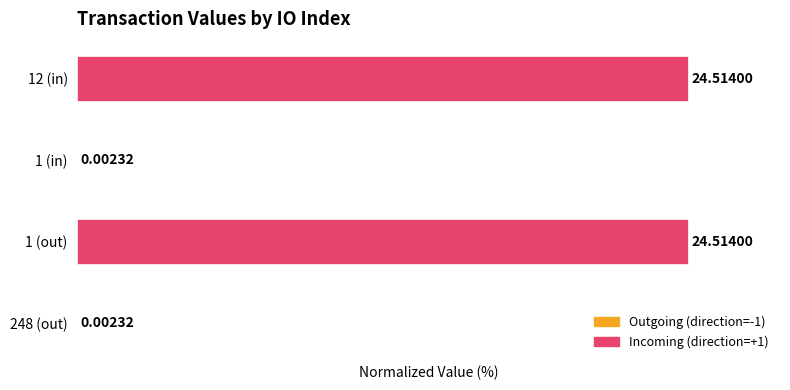

What is the change in value from 248 (out) to 12 (in)?

+100.0